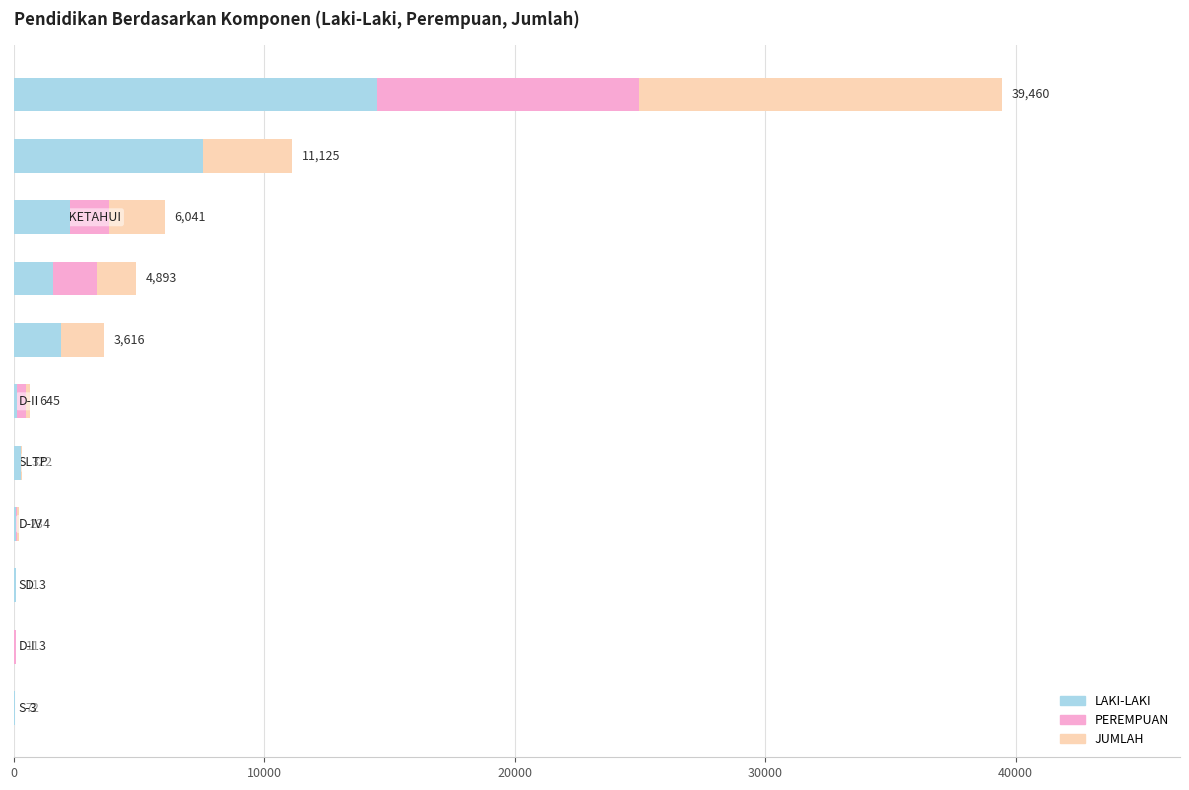

What is the label of the 4th bar from the right?

7